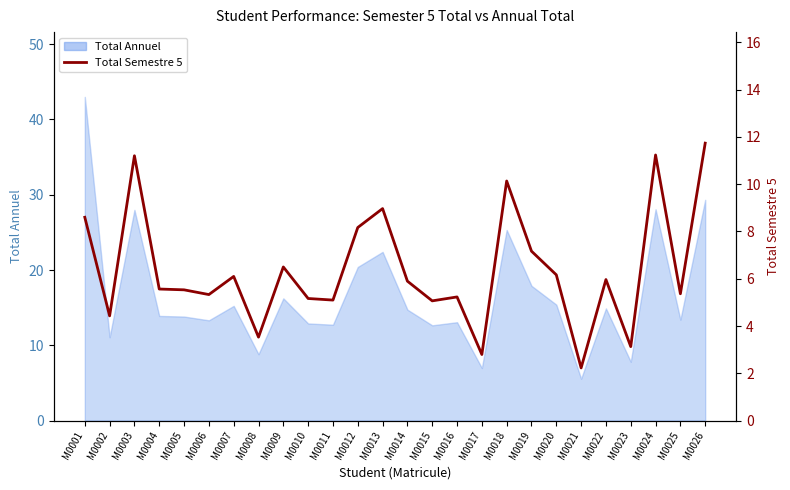

At which category does the data reach its first local valley?

M0002